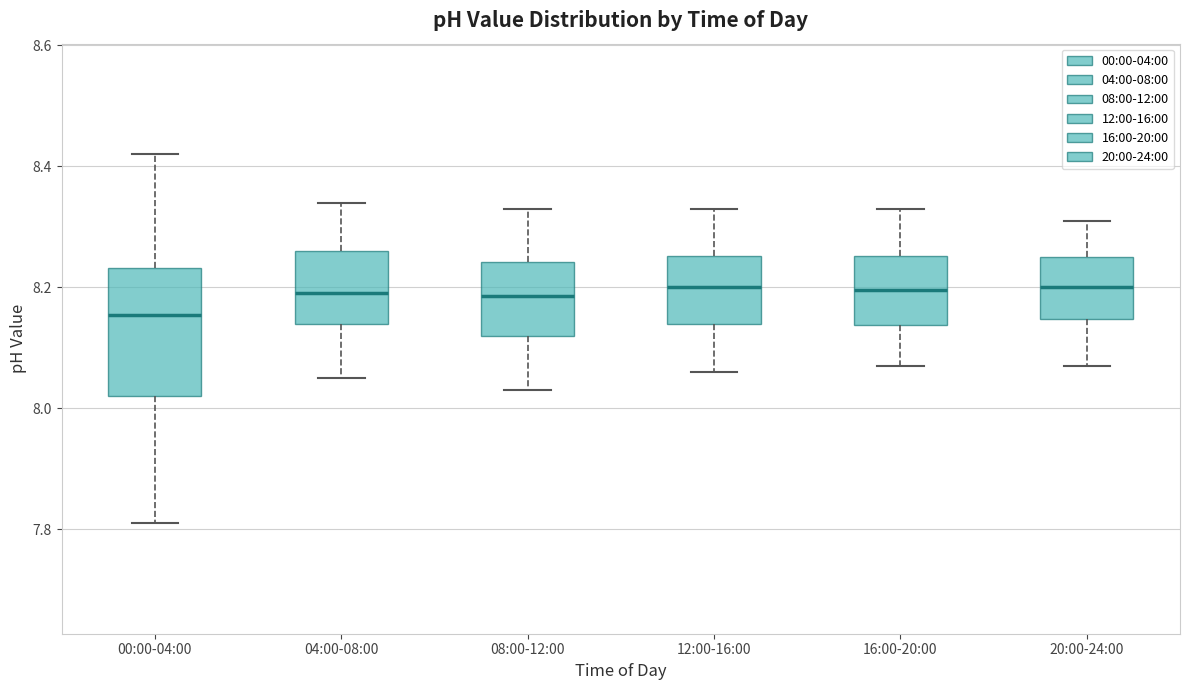

Reading left to right, read every box against the y-axis: the position of its median line, the range the box covers, and the ends of its whiskers. The values are not printed on the chart, so give them approximately, as read against the axis.

00:00-04:00: median 8.16, box 8.02 to 8.24, whiskers 7.82 to 8.42
04:00-08:00: median 8.20, box 8.14 to 8.26, whiskers 8.06 to 8.34
08:00-12:00: median 8.18, box 8.12 to 8.24, whiskers 8.04 to 8.34
12:00-16:00: median 8.20, box 8.14 to 8.26, whiskers 8.06 to 8.34
16:00-20:00: median 8.20, box 8.14 to 8.26, whiskers 8.08 to 8.34
20:00-24:00: median 8.20, box 8.14 to 8.26, whiskers 8.08 to 8.32